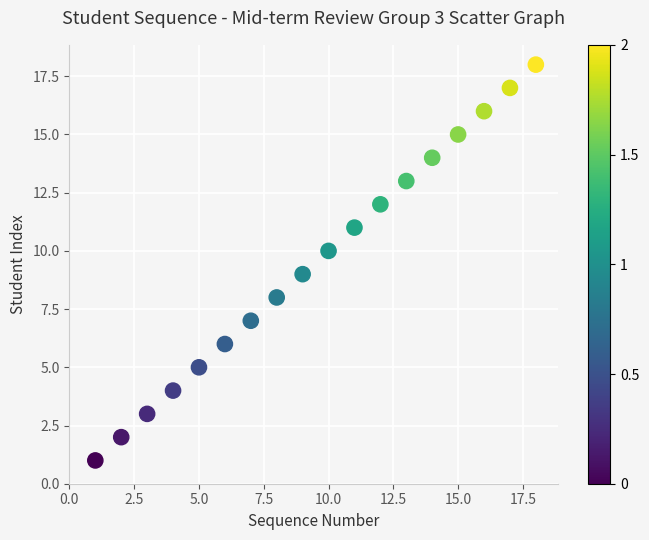

What is the range of Y values (max minus min)?

17